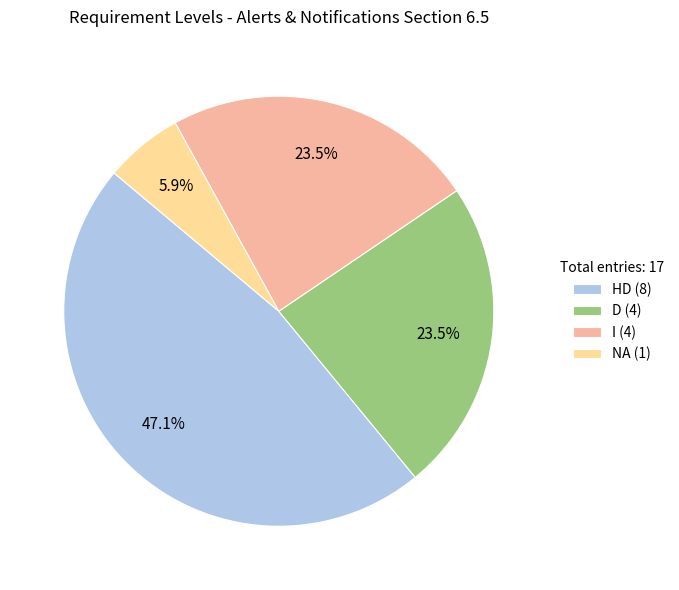

How many segments does this pie chart have?

4